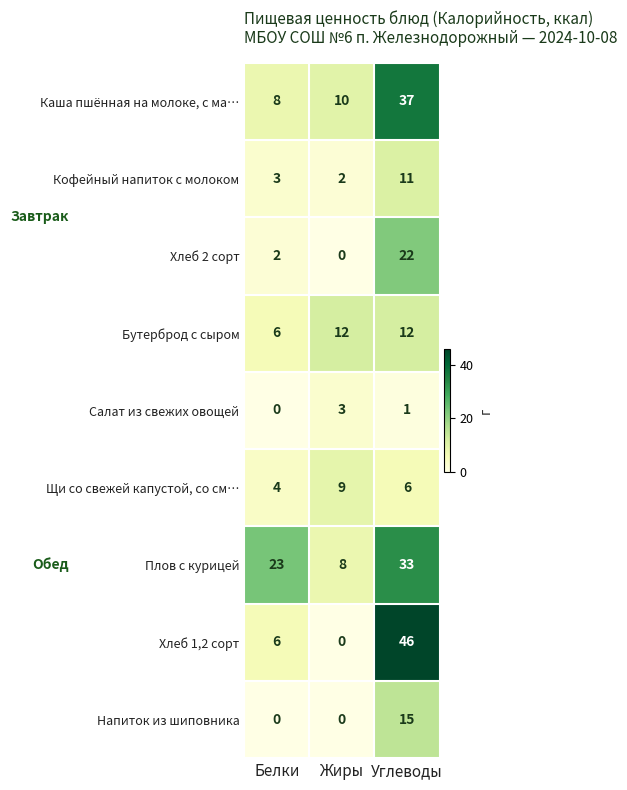

List the labels in order of Кофейный напиток с молоком value, smallest first.

Жиры, Белки, Углеводы